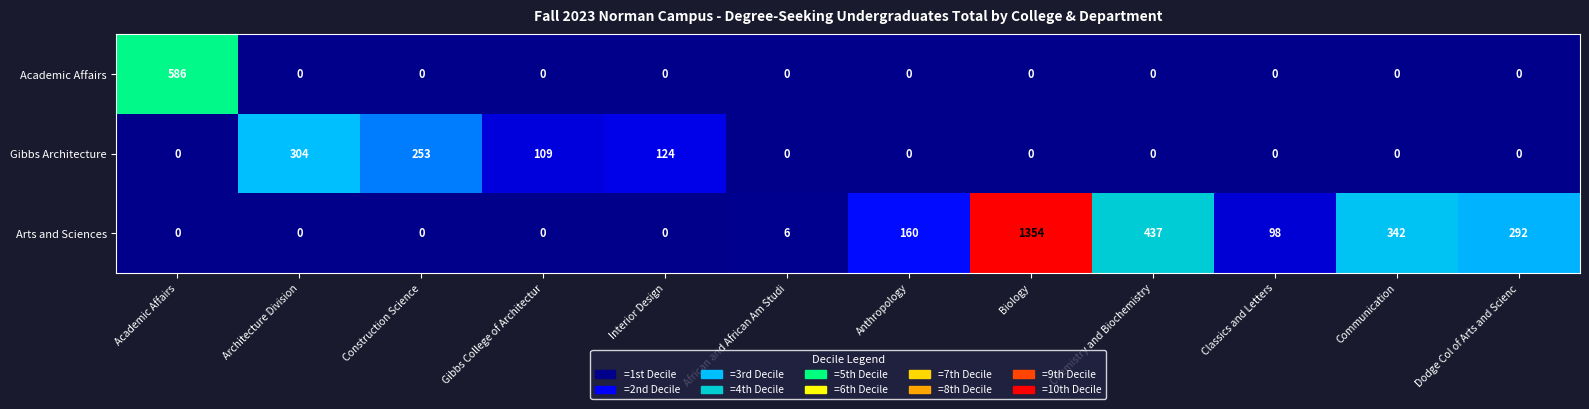

True or false: Arts and Sciences has a value of 0 at Academic Affairs.

True